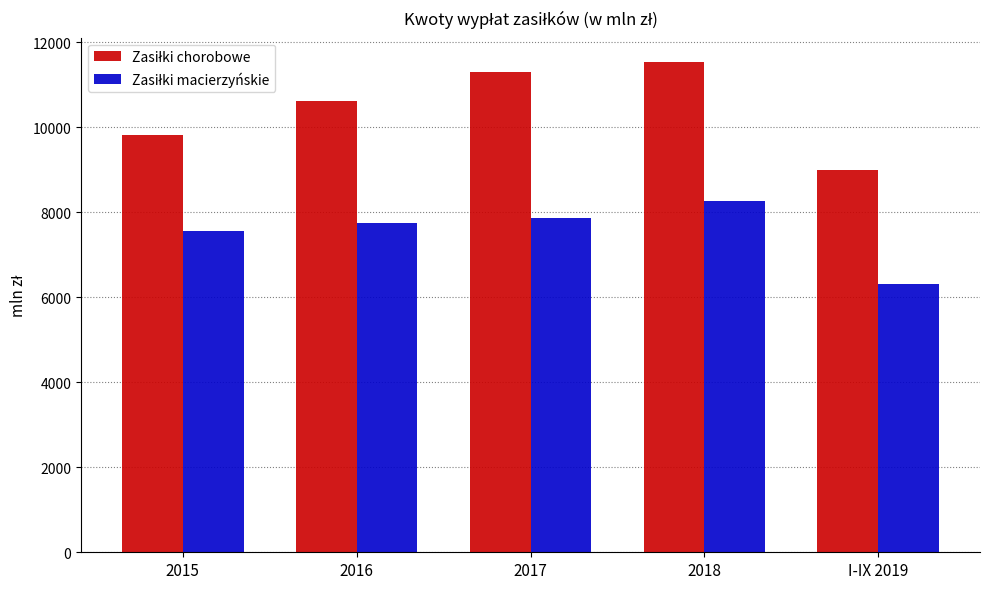

How many categories are shown in the chart?

5